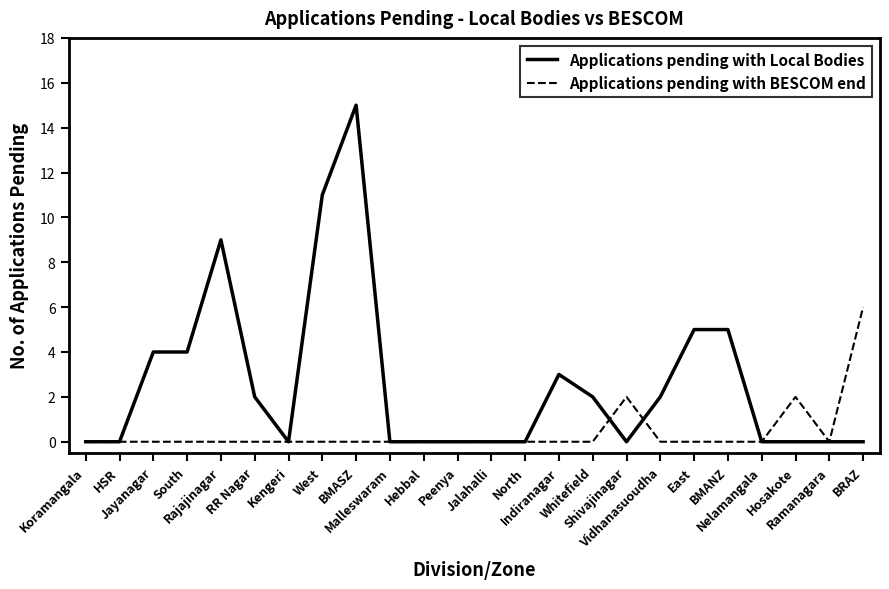

Reading left to right, list all the values displayed in this chart.

Applications pending with Local Bodies: Koramangala=0	HSR=0	Jayanagar=4	South=4	Rajajinagar=9	RR Nagar=2	Kengeri=0	West=11	BMASZ=15	Malleswaram=0	Hebbal=0	Peenya=0	Jalahalli=0	North=0	Indiranagar=3	Whitefield=2	Shivajinagar=0	Vidhanasuoudha=2	East=5	BMANZ=5	Nelamangala=0	Hosakote=0	Ramanagara=0	BRAZ=0
Applications pending with BESCOM end: Koramangala=0	HSR=0	Jayanagar=0	South=0	Rajajinagar=0	RR Nagar=0	Kengeri=0	West=0	BMASZ=0	Malleswaram=0	Hebbal=0	Peenya=0	Jalahalli=0	North=0	Indiranagar=0	Whitefield=0	Shivajinagar=2	Vidhanasuoudha=0	East=0	BMANZ=0	Nelamangala=0	Hosakote=2	Ramanagara=0	BRAZ=6